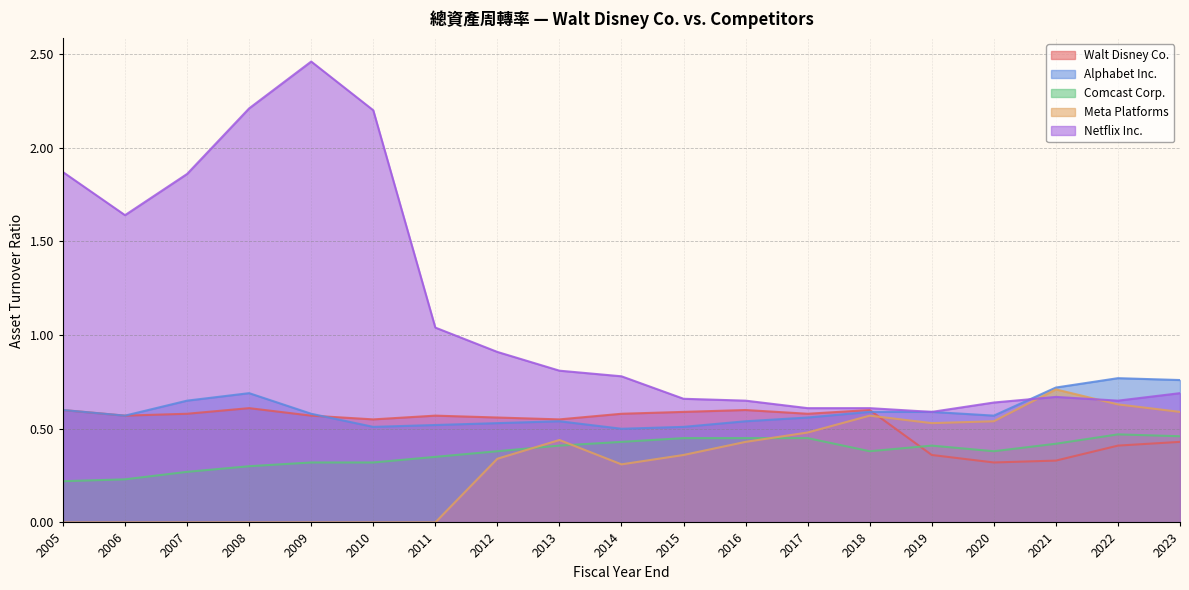

Which series has the largest range (max minus min)?

Netflix Inc.